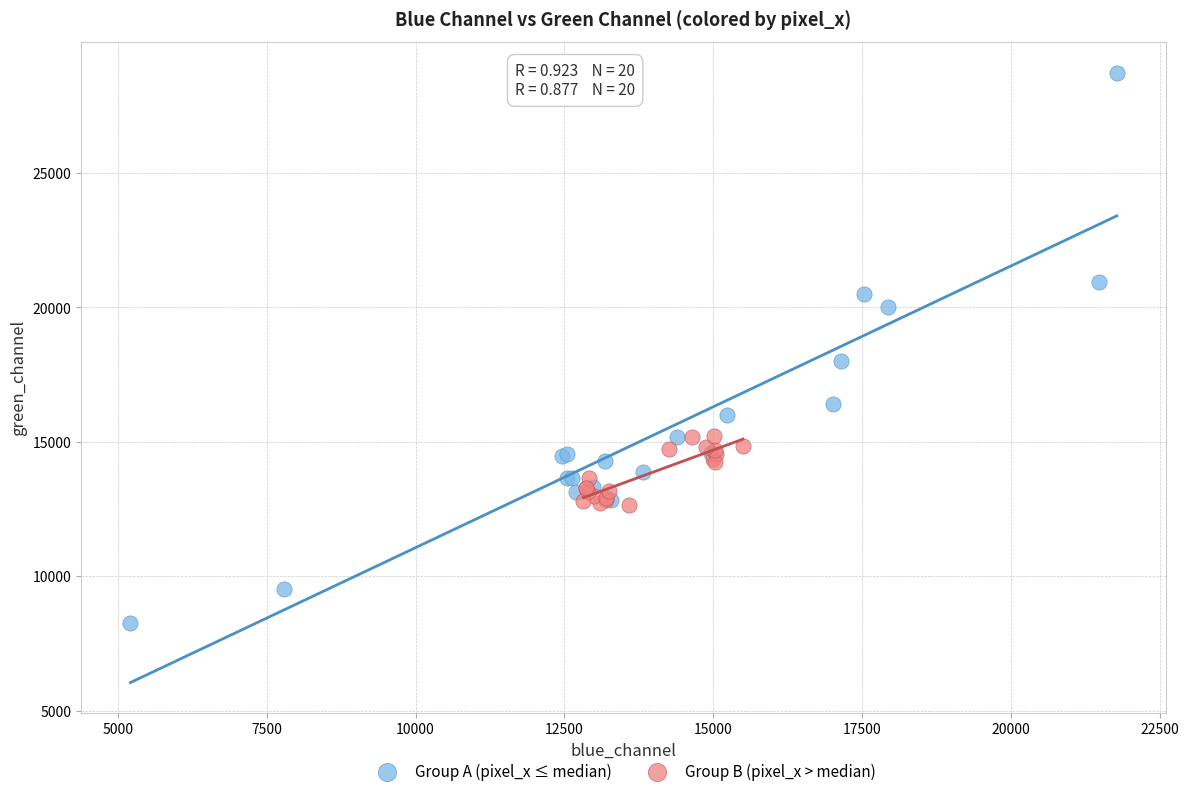

Which series contains the highest Y value?

Group A (pixel_x ≤ median)